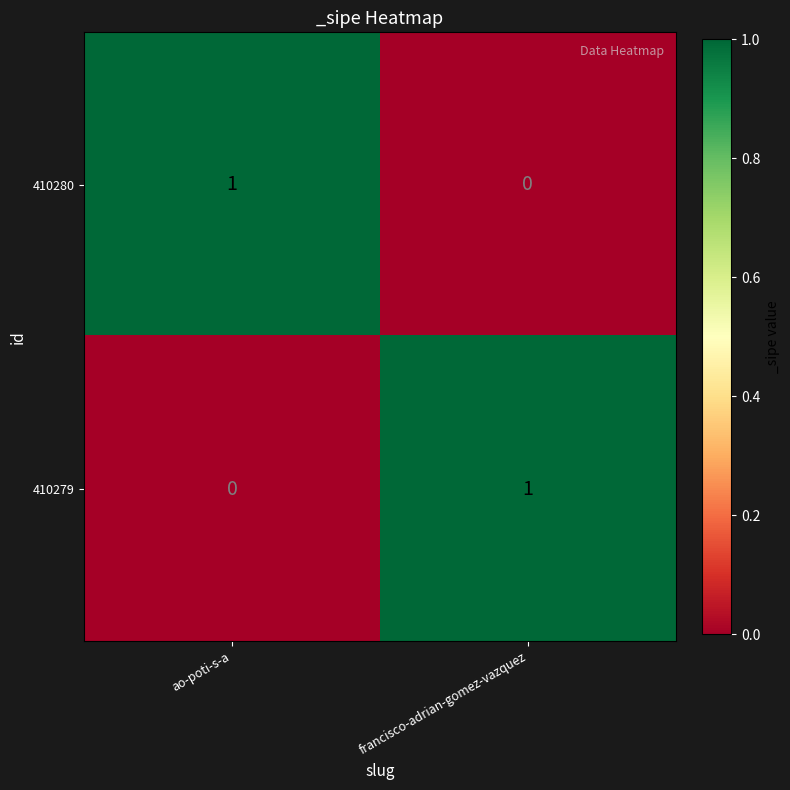

At how many categories does at least one series exceed 0?

2